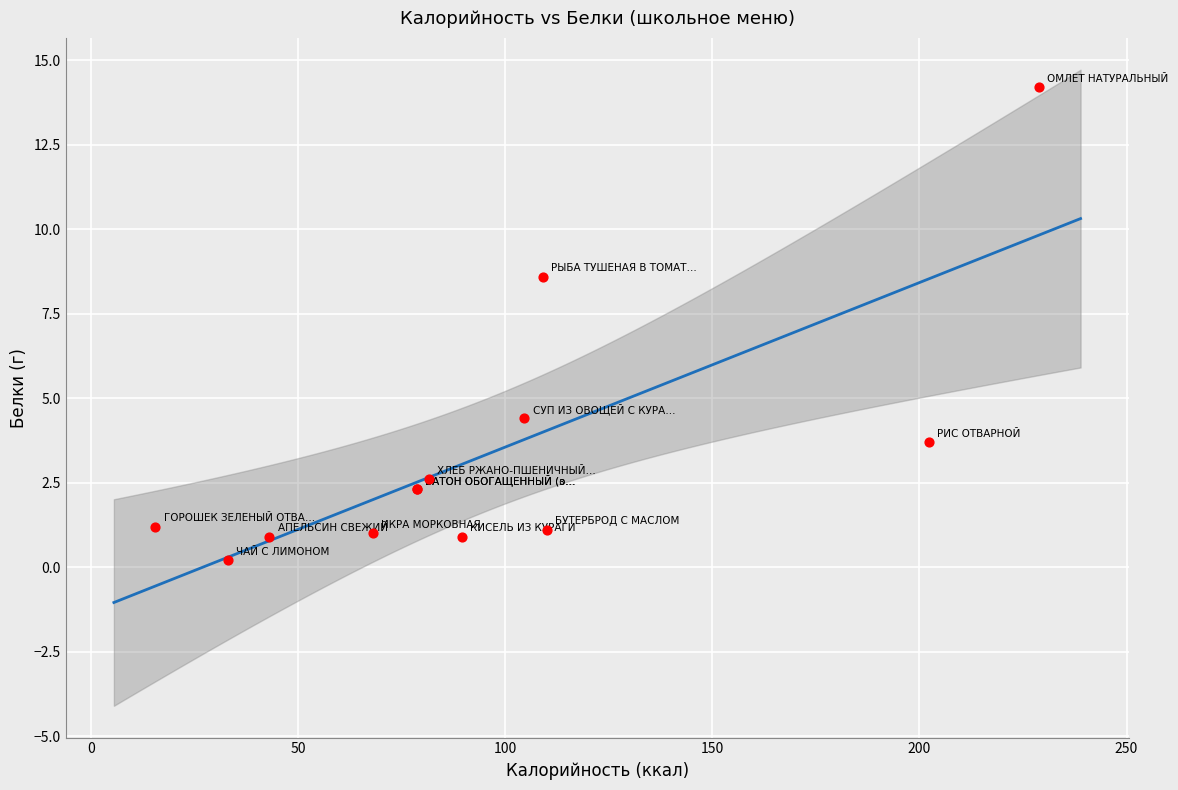

What Y value in the scatter plot is closest to 7?

8.6